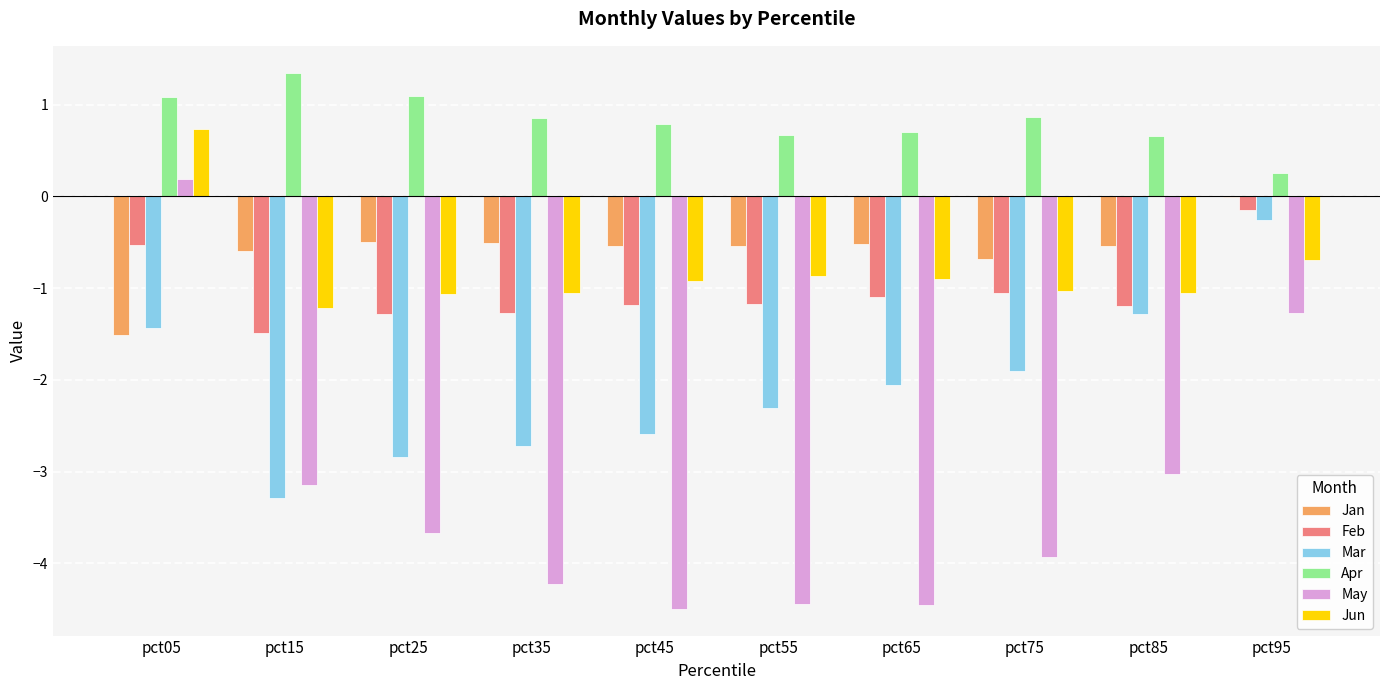

Which label corresponds to the largest value in the chart?

pct15